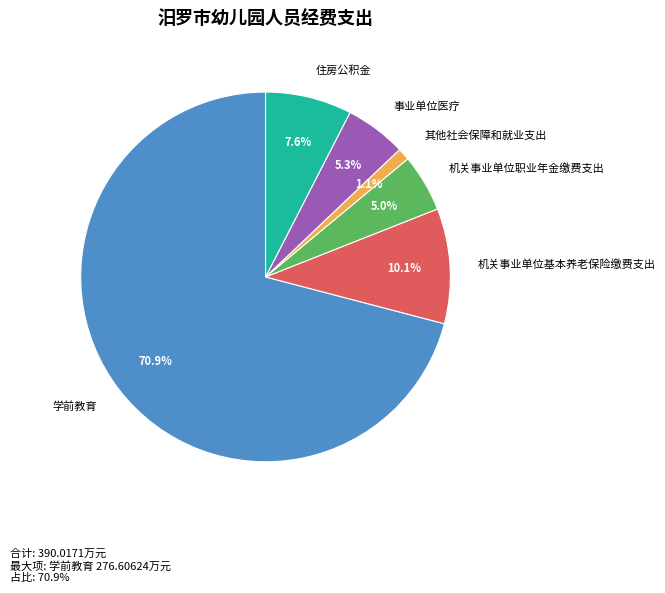

What percentage is NOT represented by 机关事业单位职业年金缴费支出?

95.0%